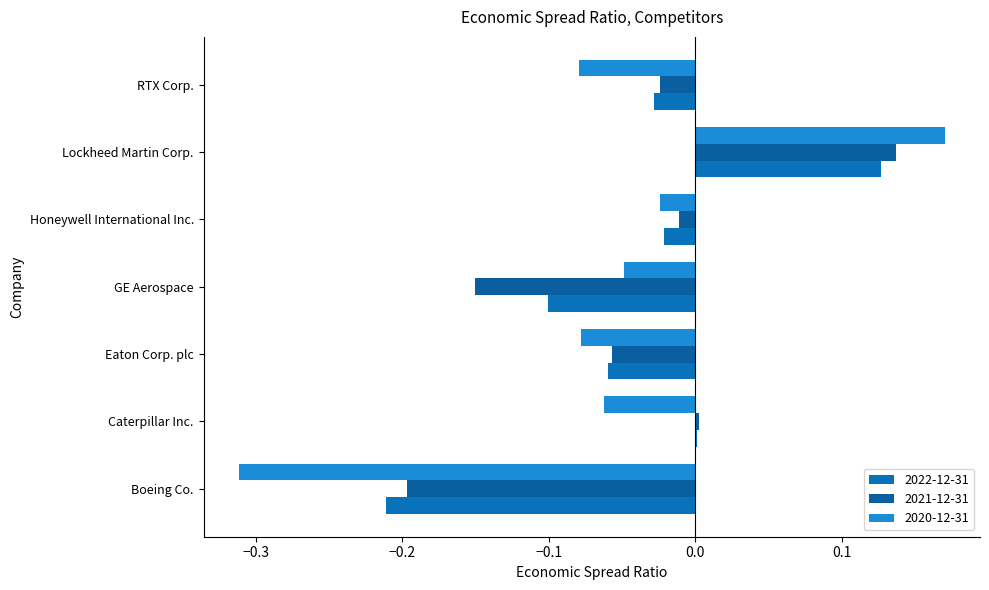

How many distinct data groups are displayed?

3